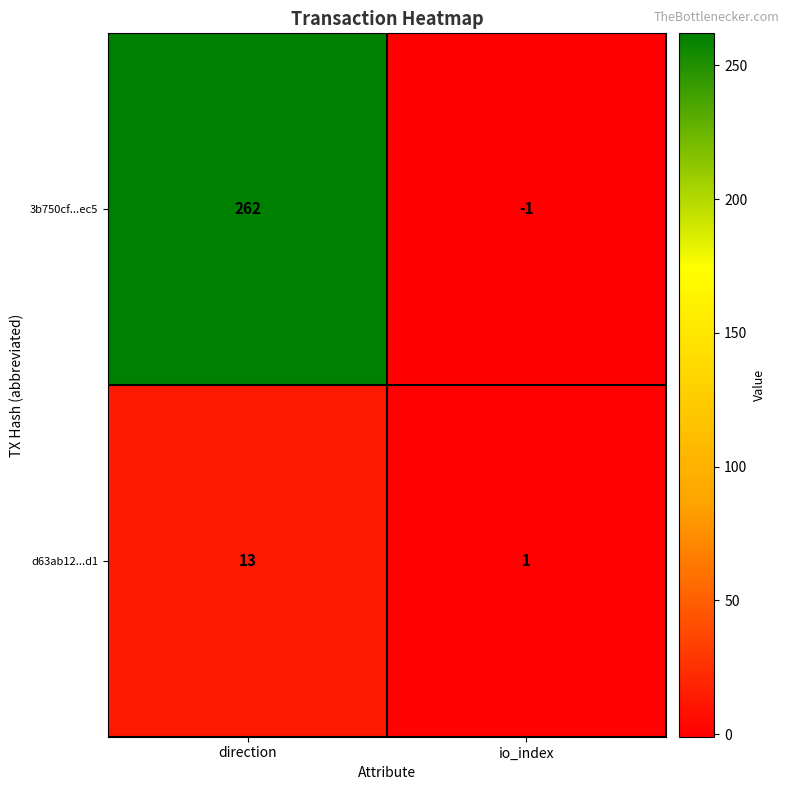

At direction, list the series in order from smallest to largest.

d63ab12...d1, 3b750cf...ec5